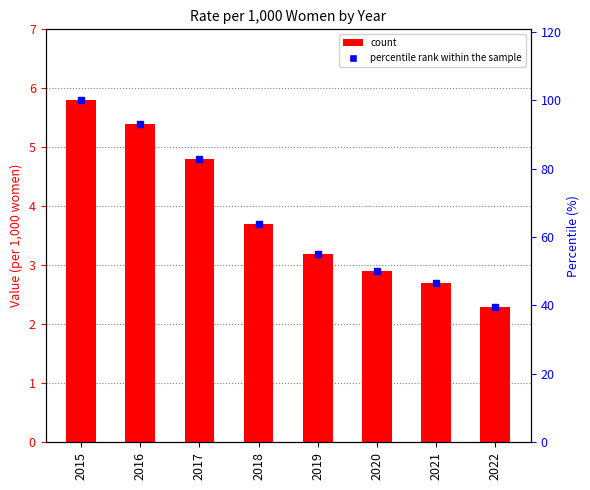

What is the change in value from 2018 to 2022?

-1.4